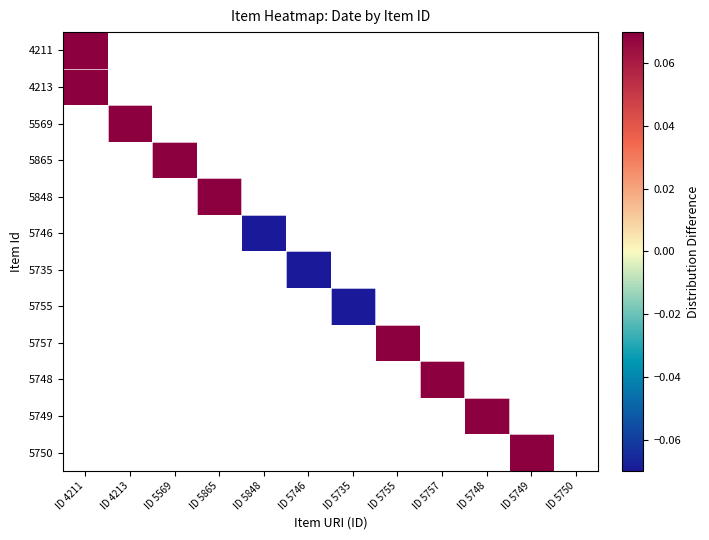

How many categories are shown in the chart?

12